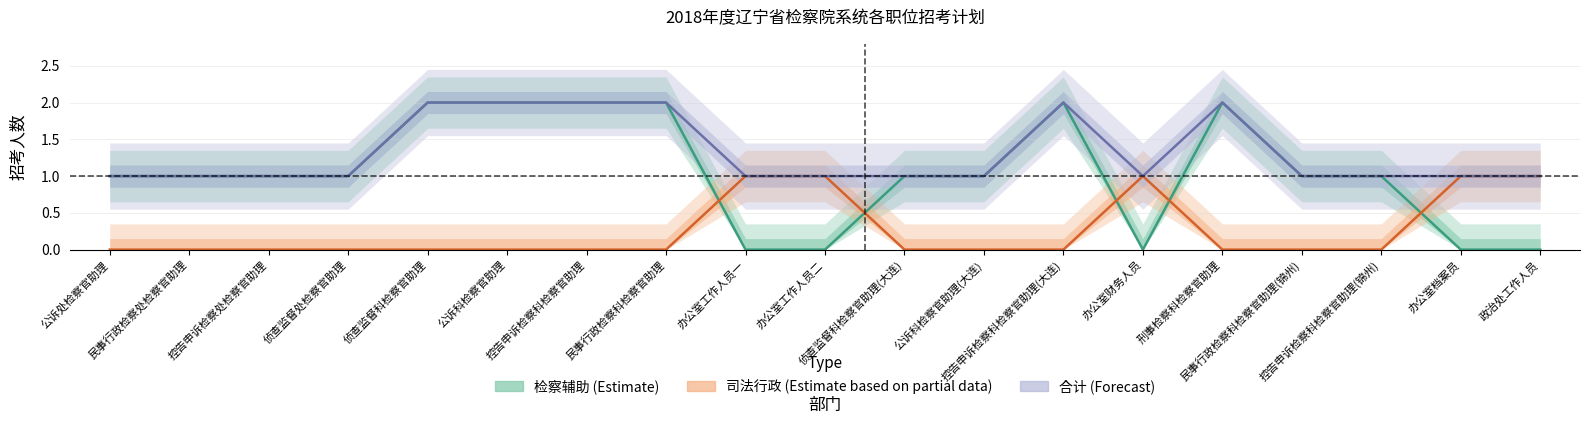

True or false: 司法行政 has a value of 0 at 民事行政检察科检察官助理(锦州).

True